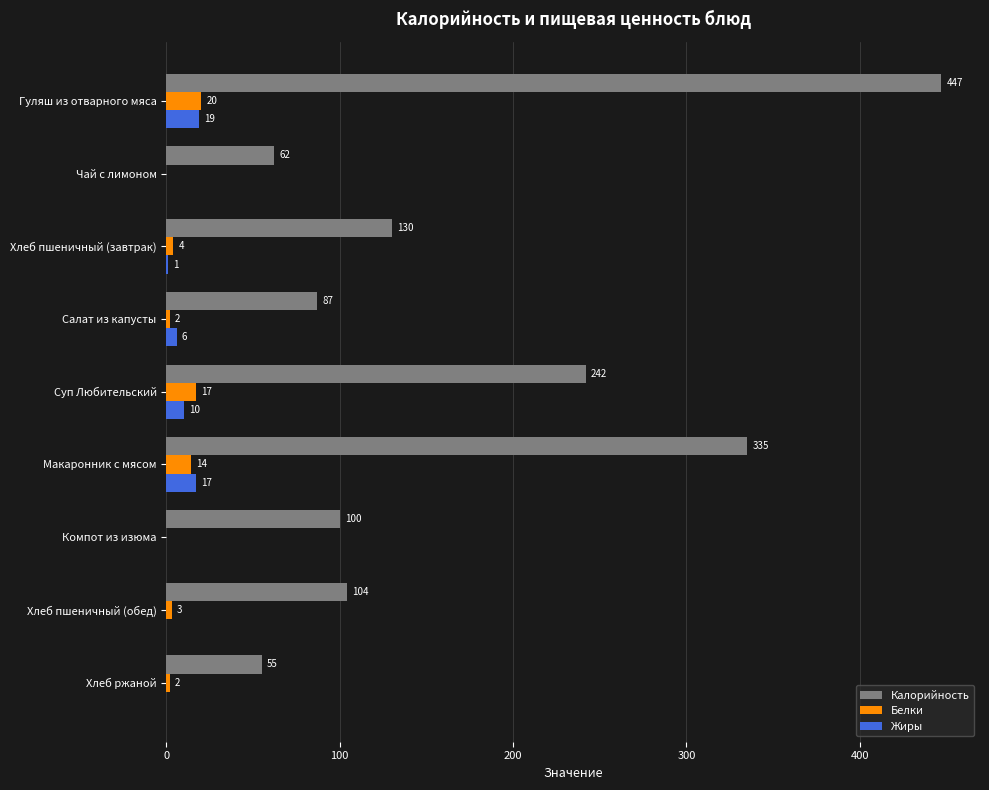

The Калорийность series shows 34 at Чай с лимоном. True or false?

False